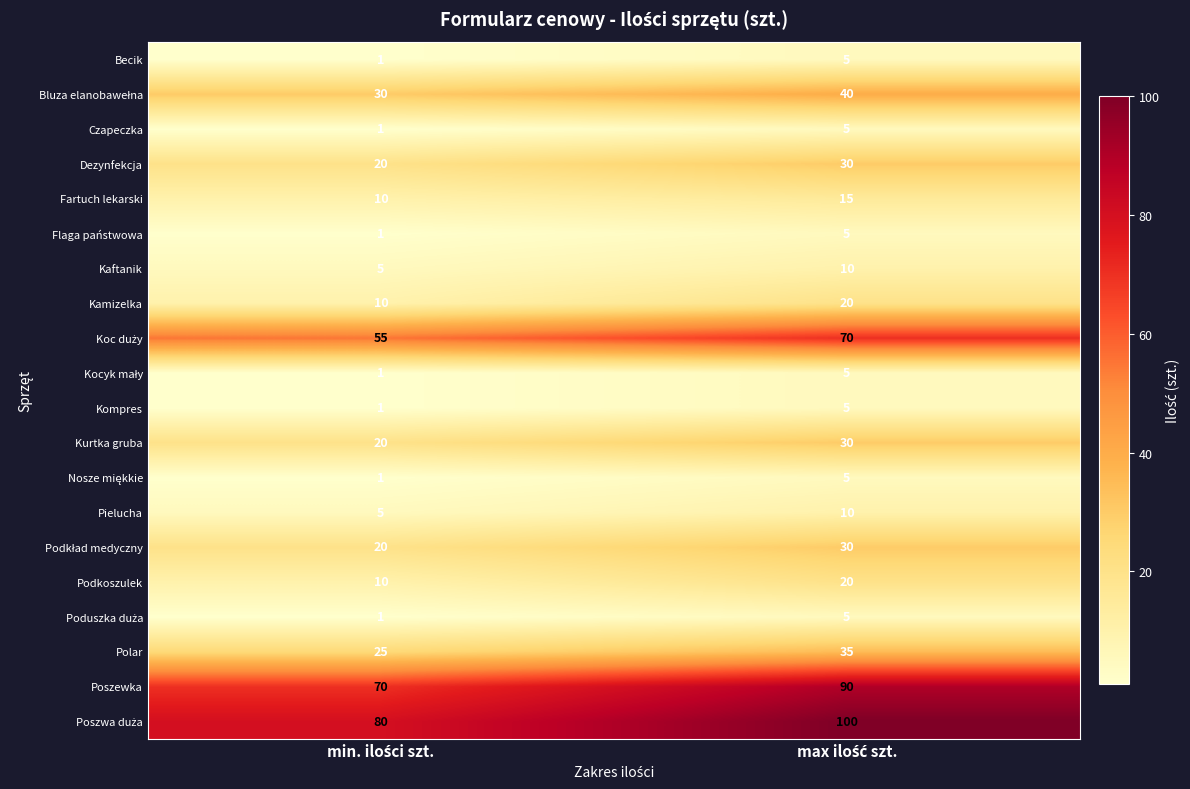

What is the average value of the Pielucha series?

8